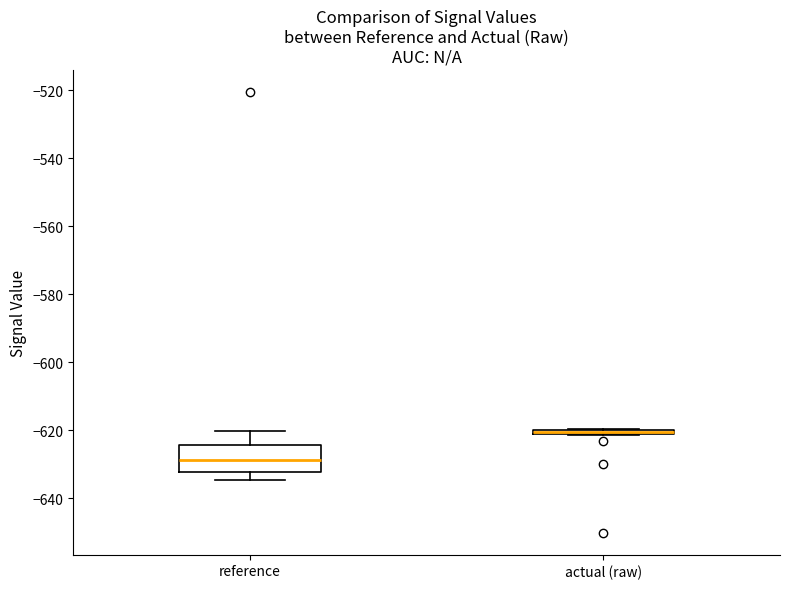

Where is the lower edge of the box for actual (raw) on the y-axis? The values are not printed on the chart, so give them approximately, as read against the axis.

-622